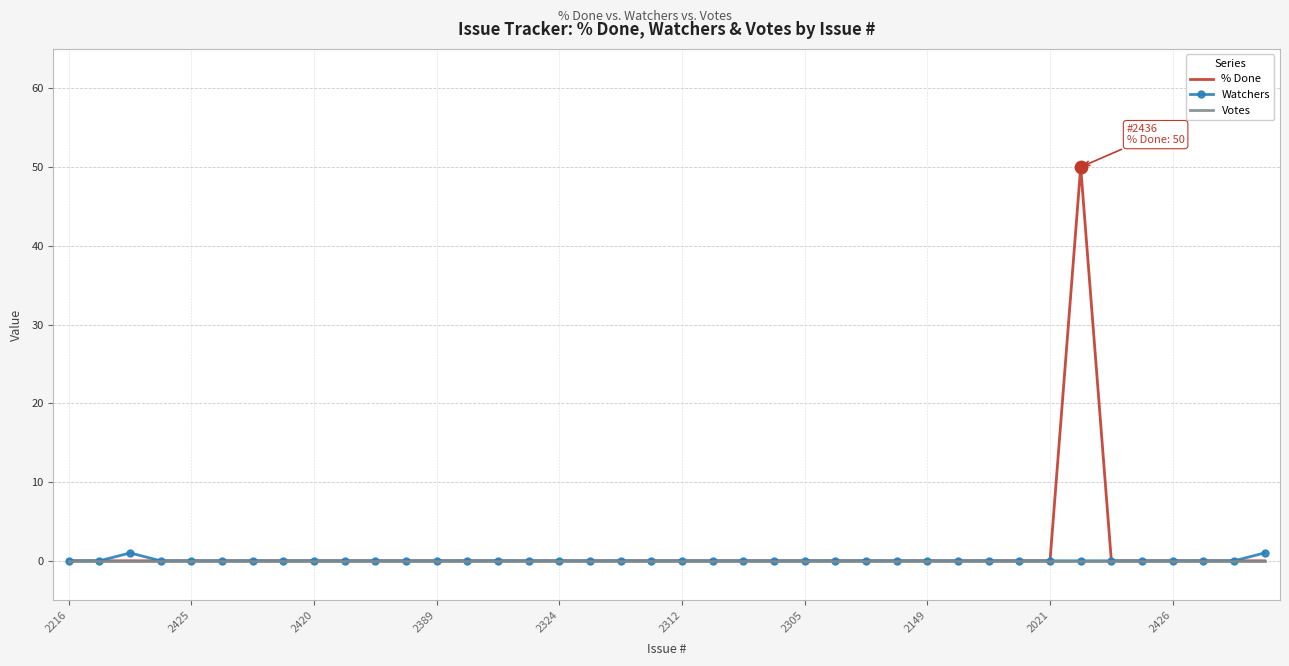

What is the greatest value displayed?

50